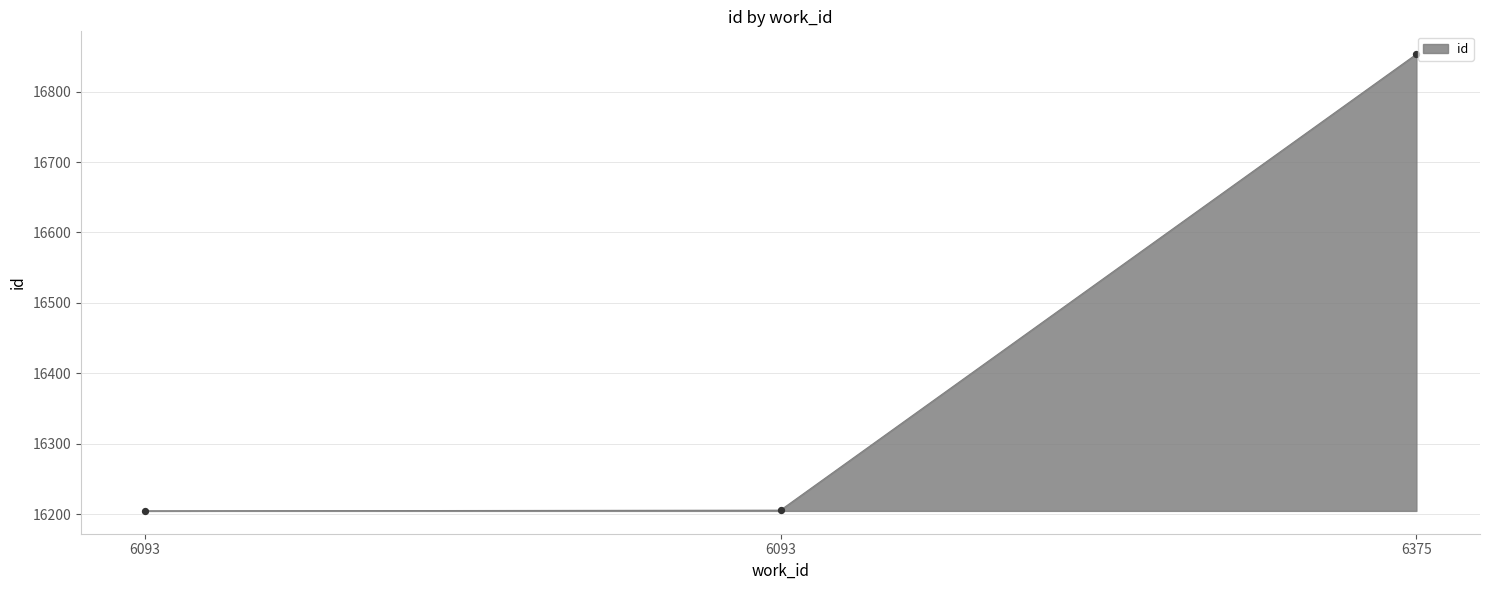

Is this an area chart (filled region under the line)?

Yes